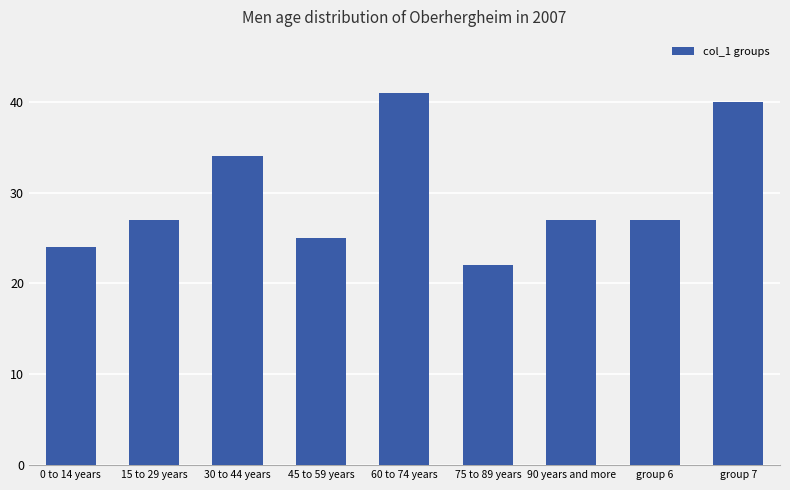

The value at 30 to 44 years is 34. True or false?

True